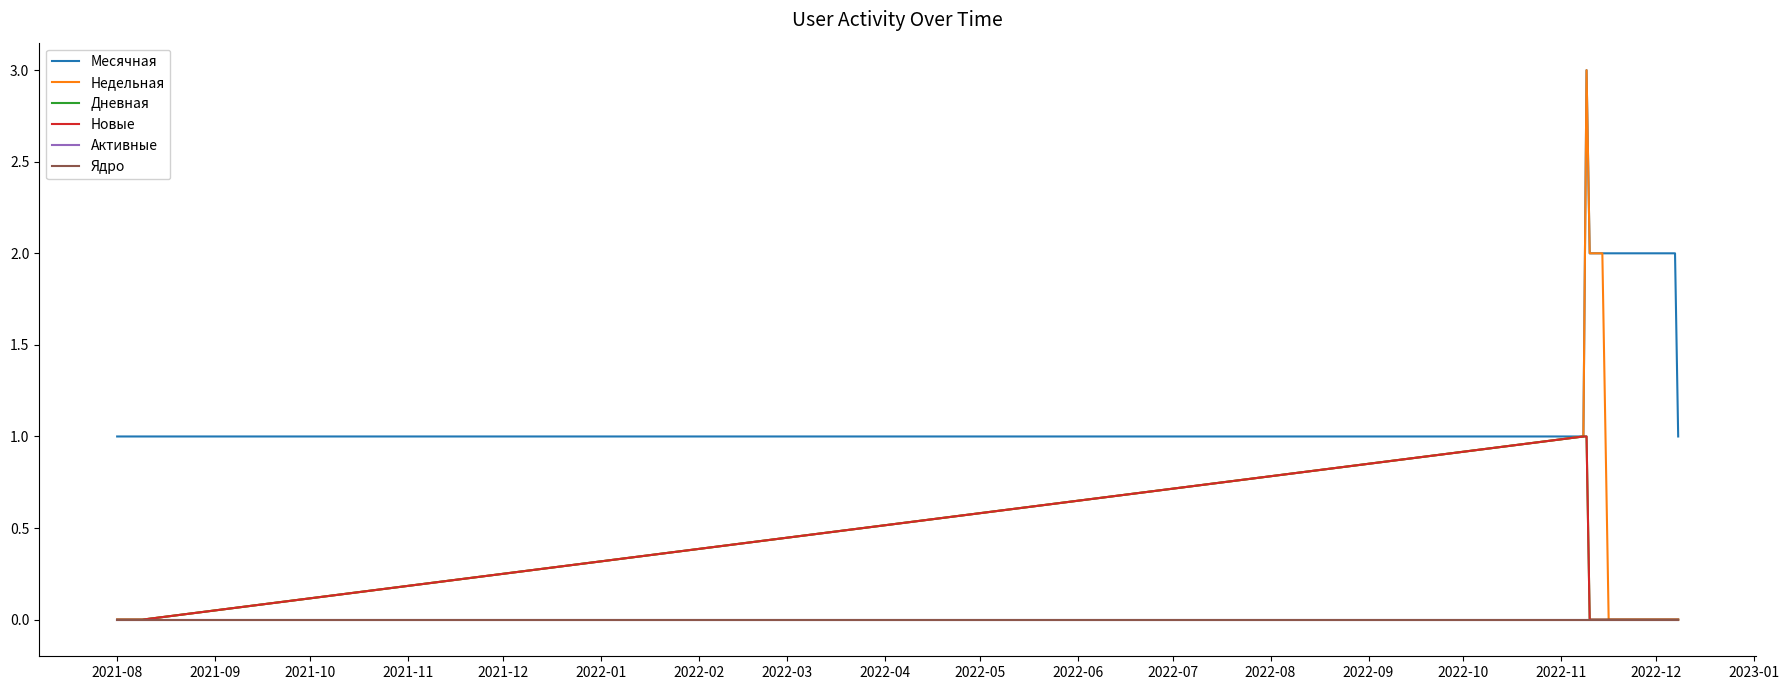

What is the label of the 18th point from the left?

2023-01